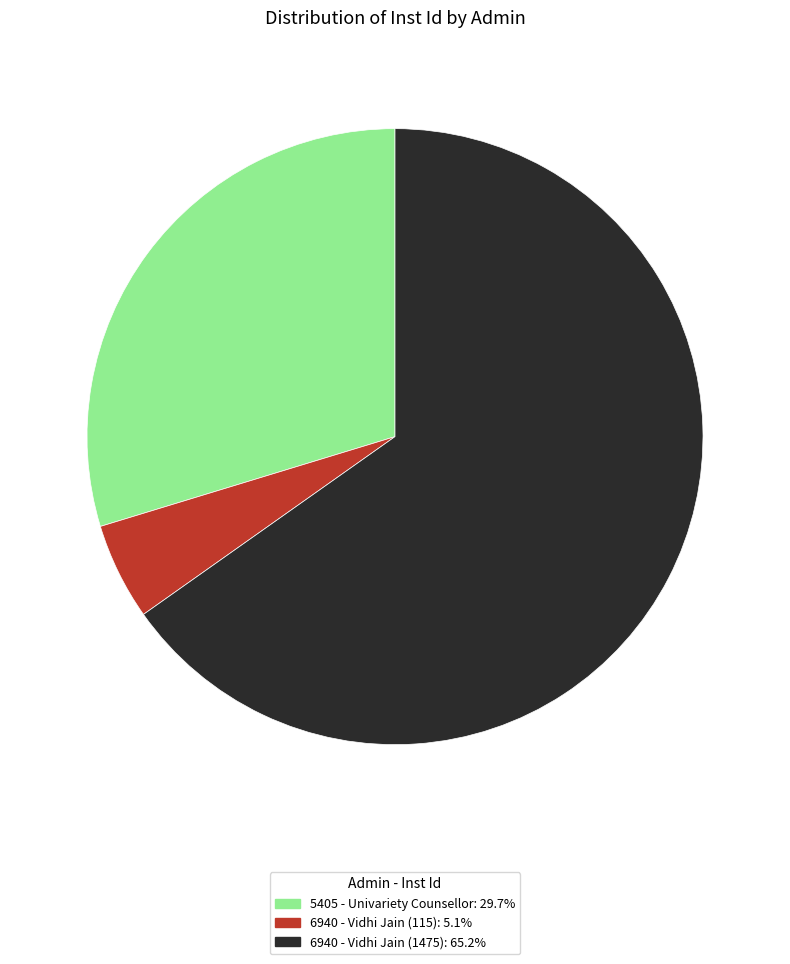

Do 6940 - Vidhi Jain (115): 5.1% and 5405 - Univariety Counsellor: 29.7% together represent more than half of the pie?

No